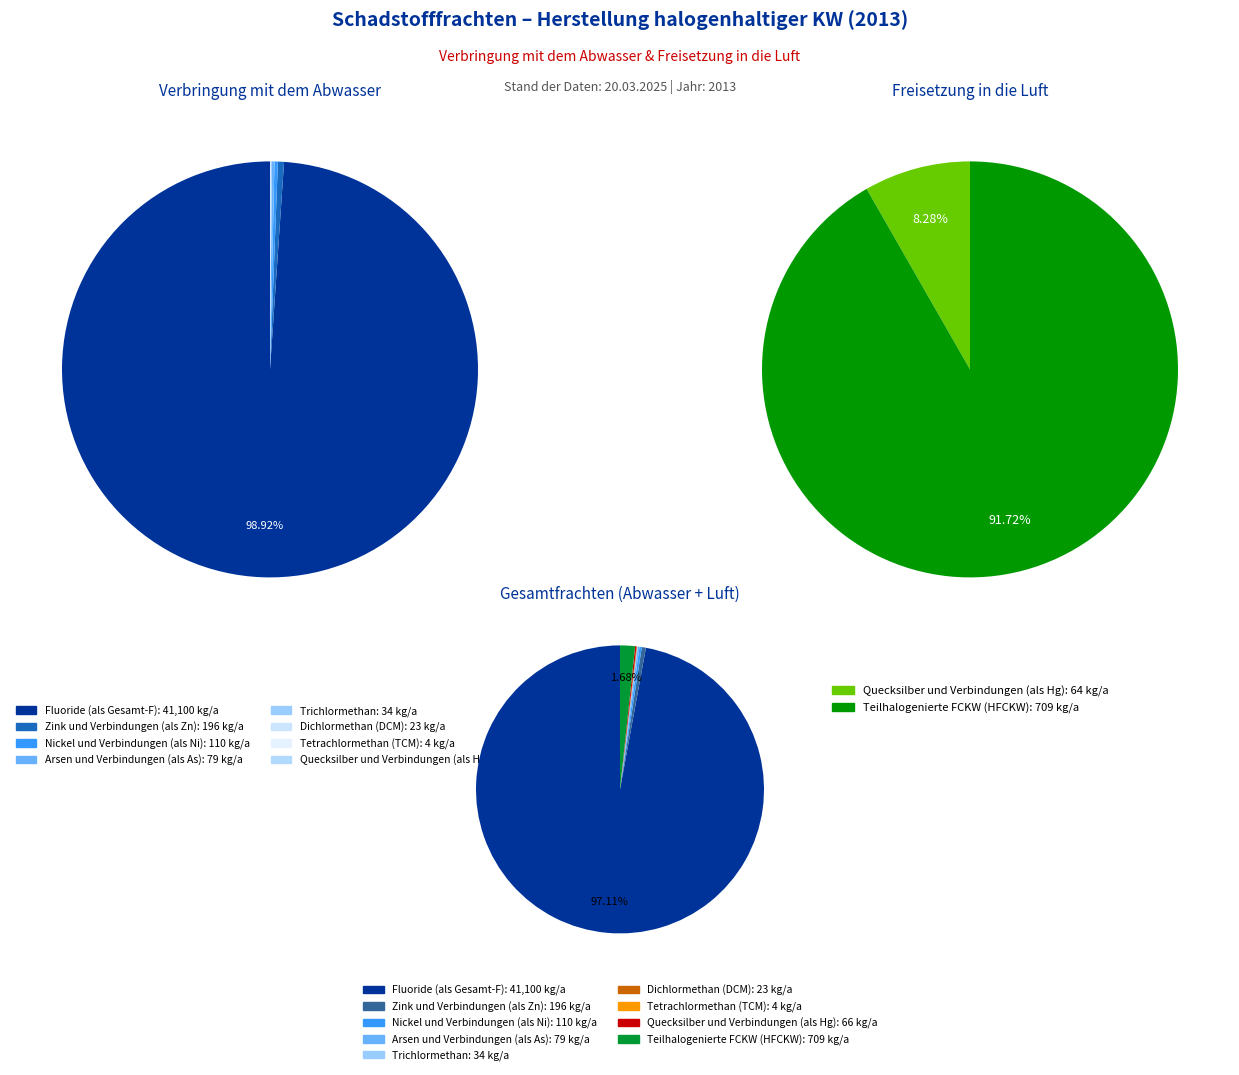

What is the total percentage of 8 and 3?

0.2%